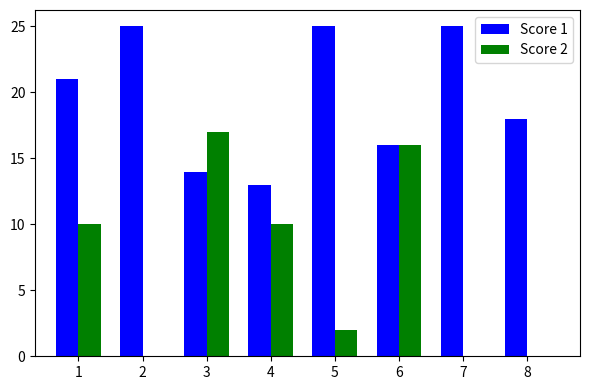

The Score 2 series shows -12 at 7. True or false?

False